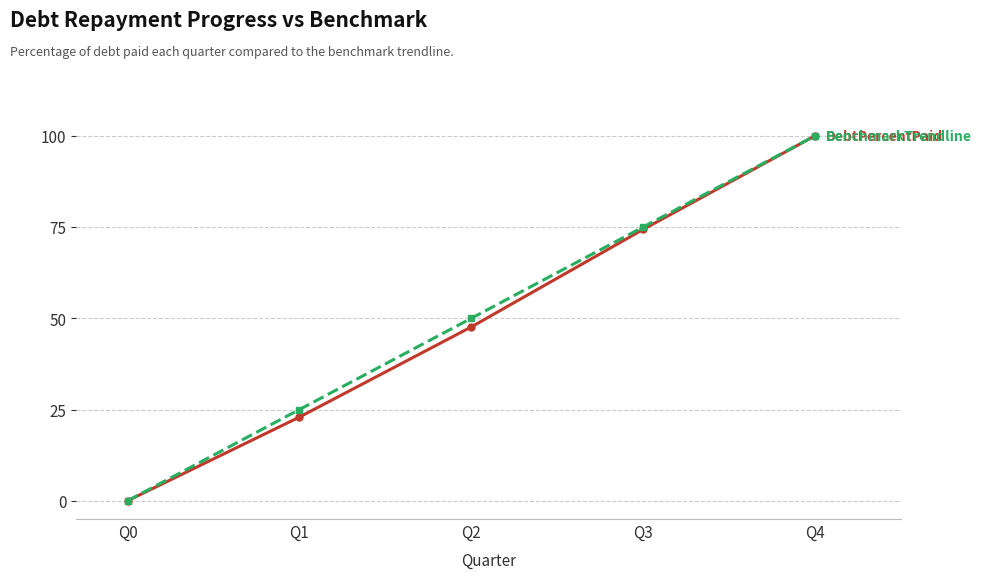

Which label corresponds to the largest value in the chart?

Q4